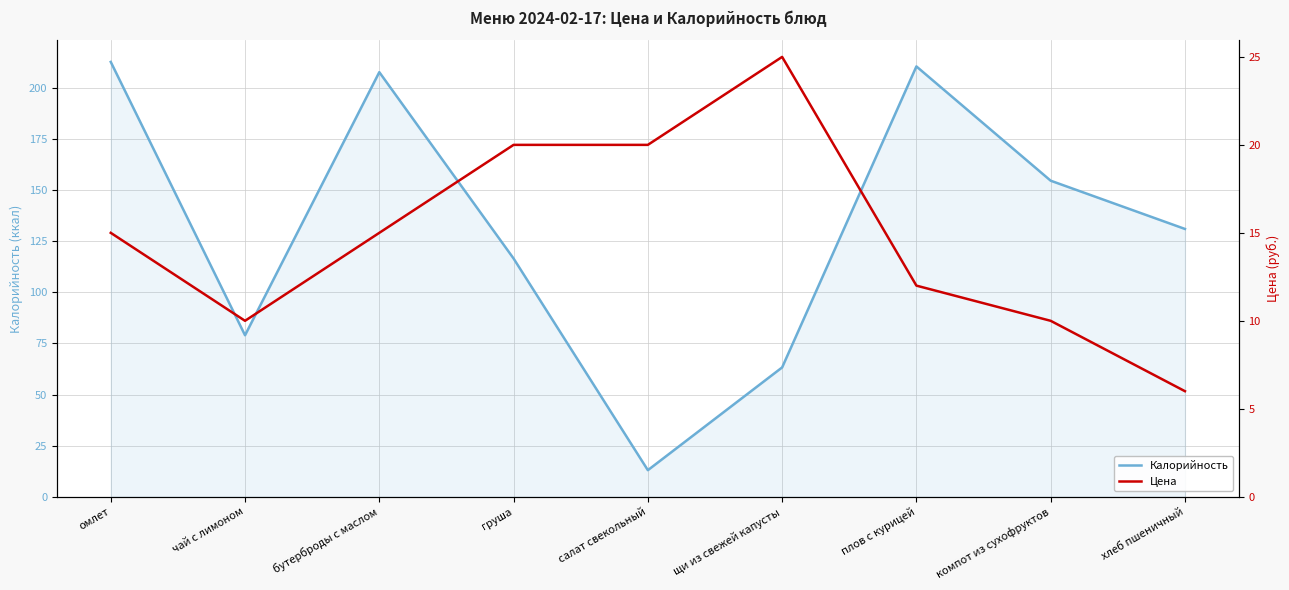

What is the label of the 4th point from the left?

груша